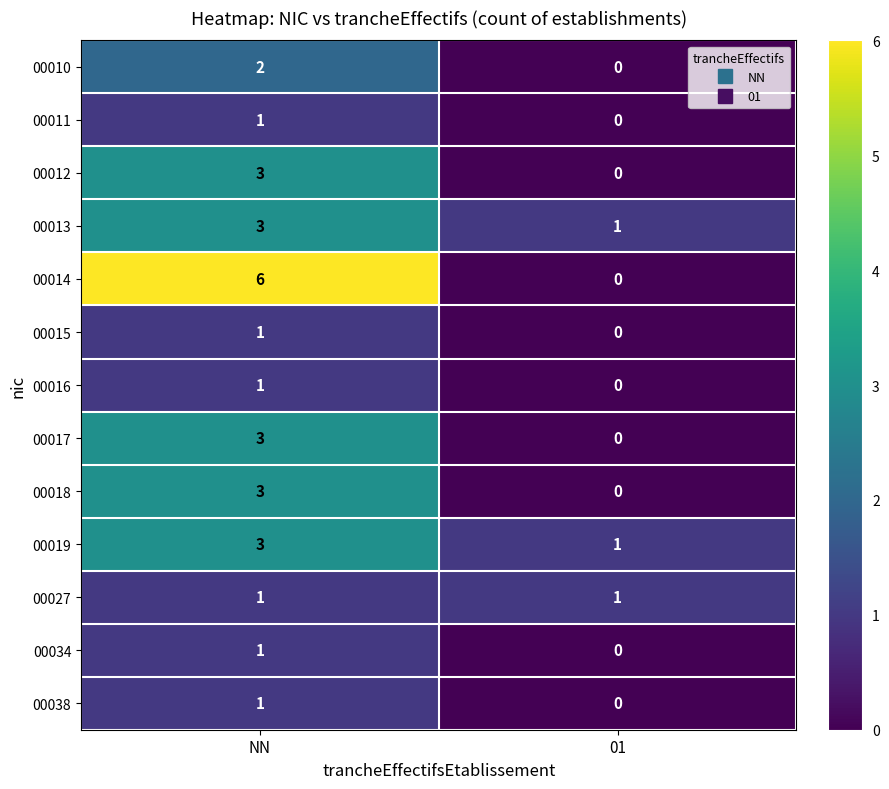

At how many categories does at least one series exceed 2?

1